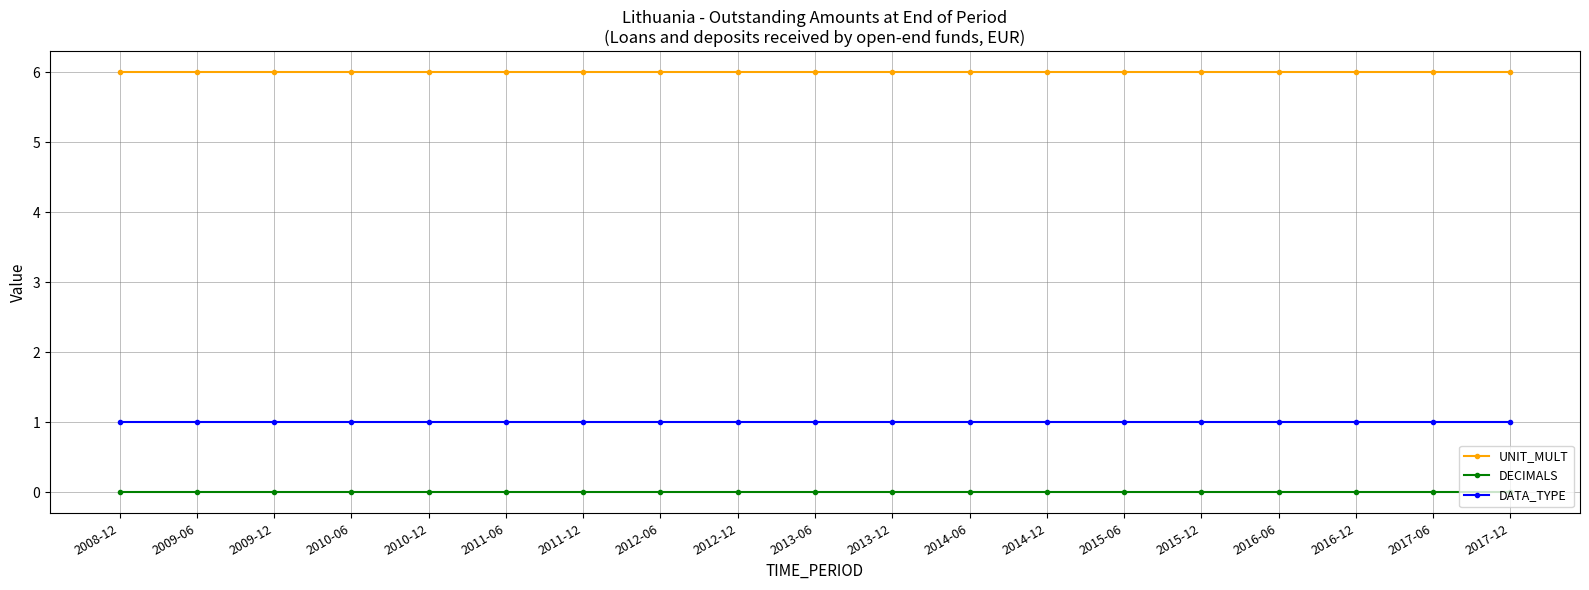

What are all the series names shown in the legend?

UNIT_MULT, DECIMALS, DATA_TYPE